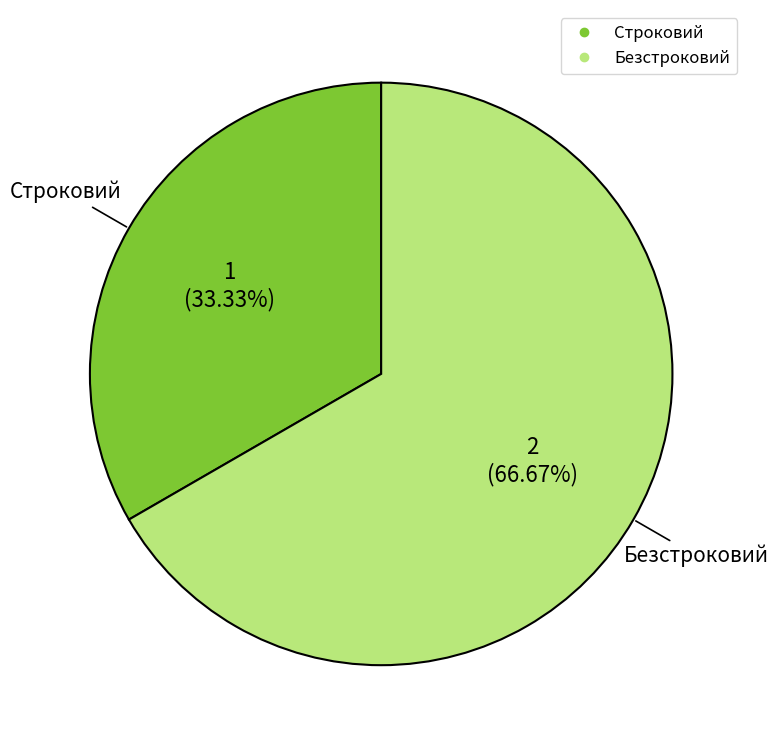

What portion of the pie excludes Строковий?

66.7%